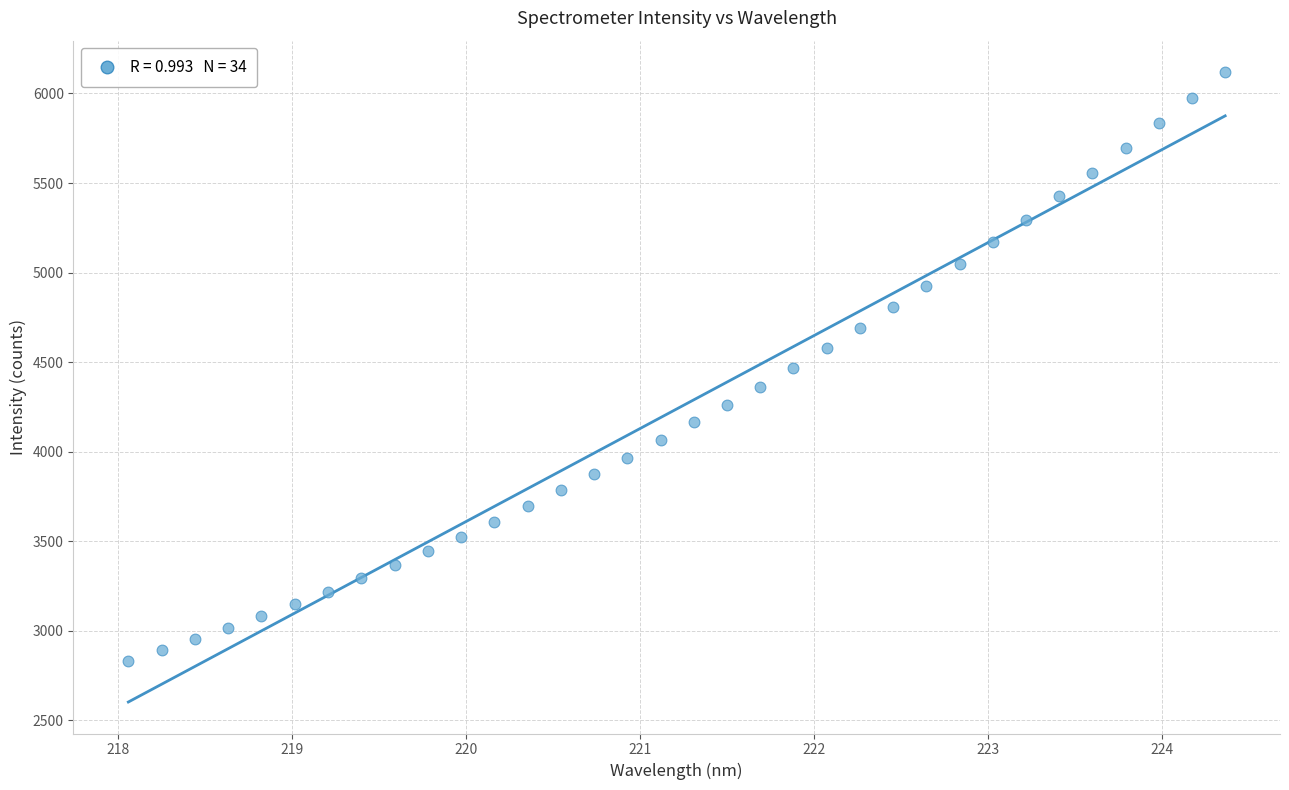

What is the range of X values (max minus min)?

6.3